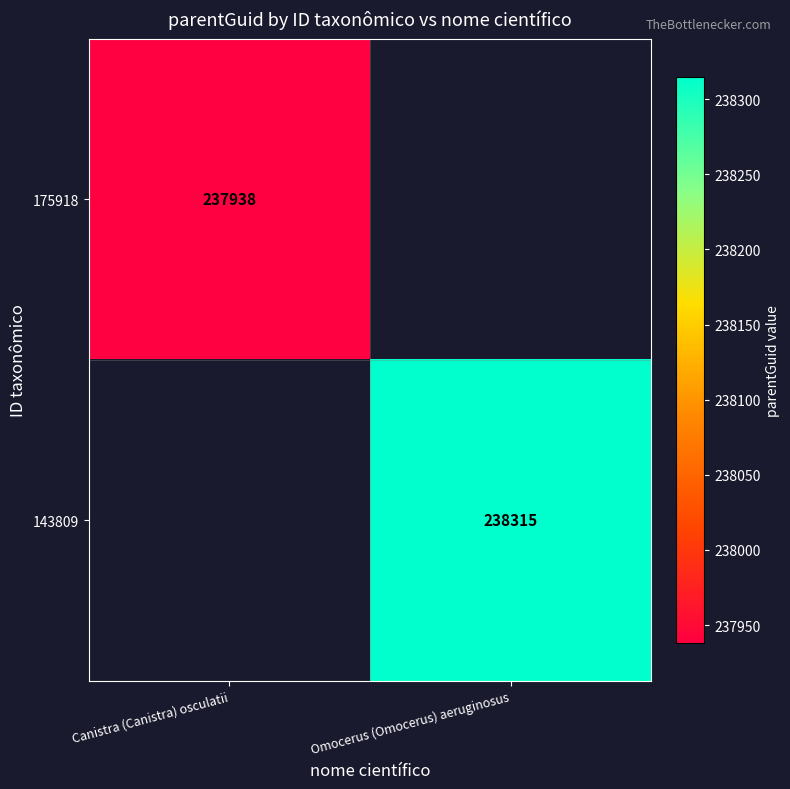

Which has a higher value, Canistra (Canistra) osculatii or Omocerus (Omocerus) aeruginosus?

Omocerus (Omocerus) aeruginosus